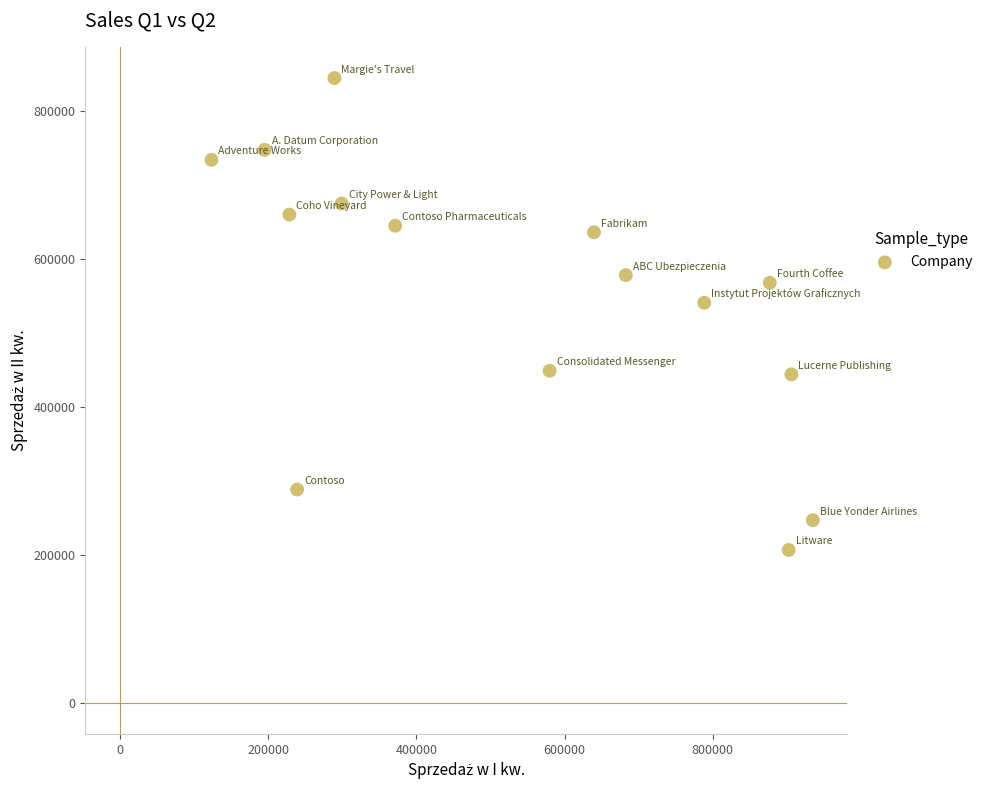

What Y value in the scatter plot is closest to 525082?

540282